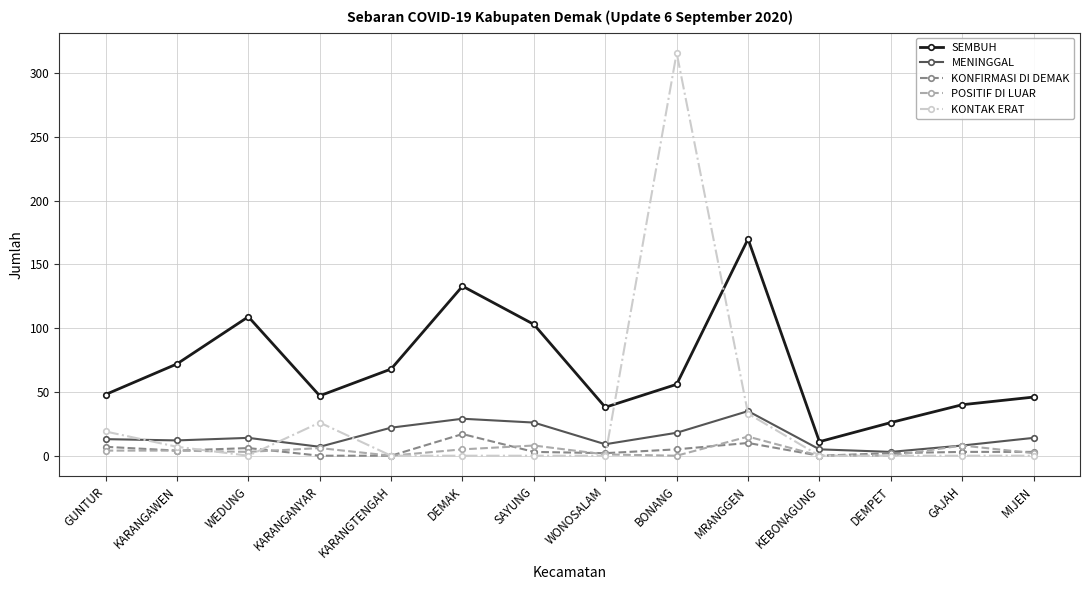

What is the label of the 5th point from the right?

MRANGGEN